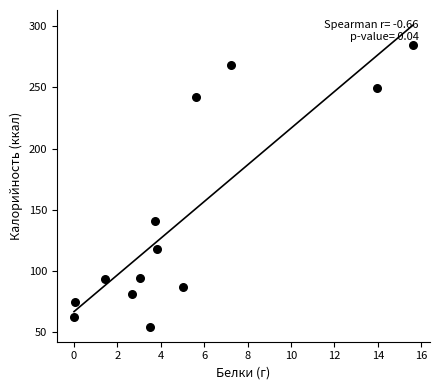

What is the range of X values (max minus min)?

15.6